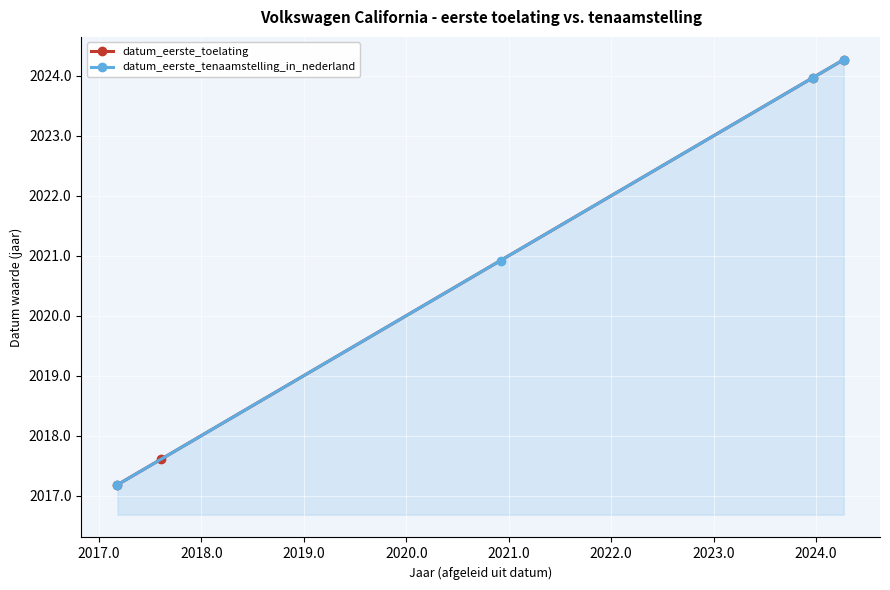

True or false: datum_eerste_toelating has more than 0 points higher than both neighbors.

False